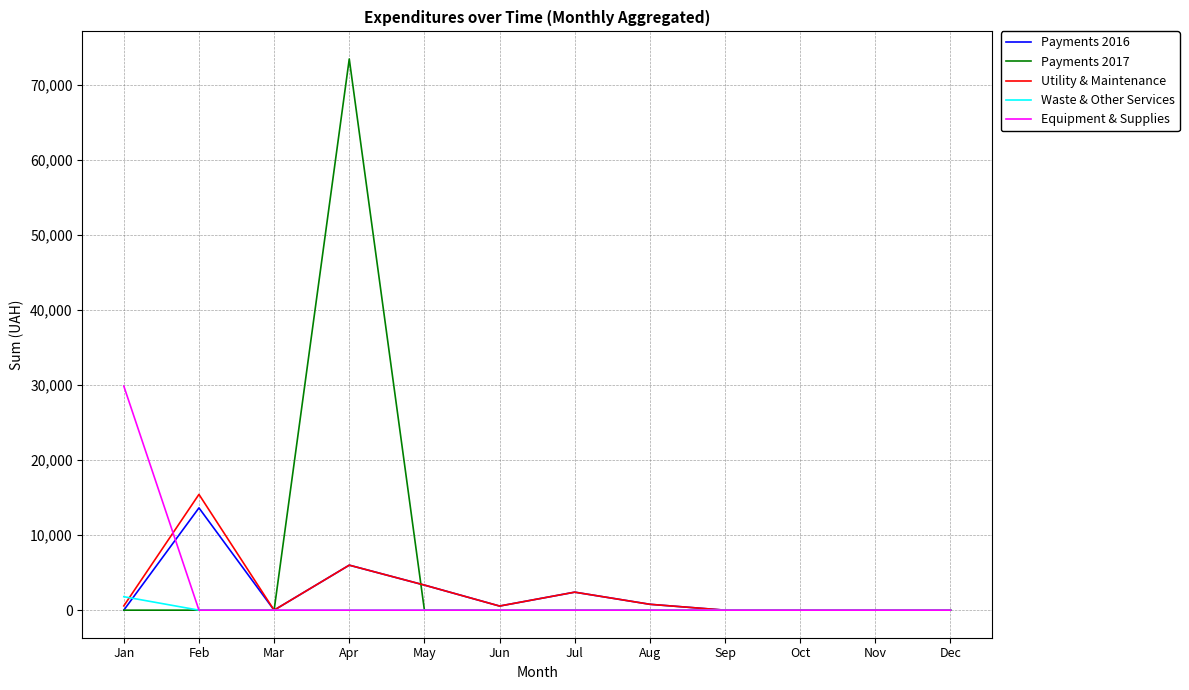

What is the difference between the highest and lowest values at Jul?

2399.9